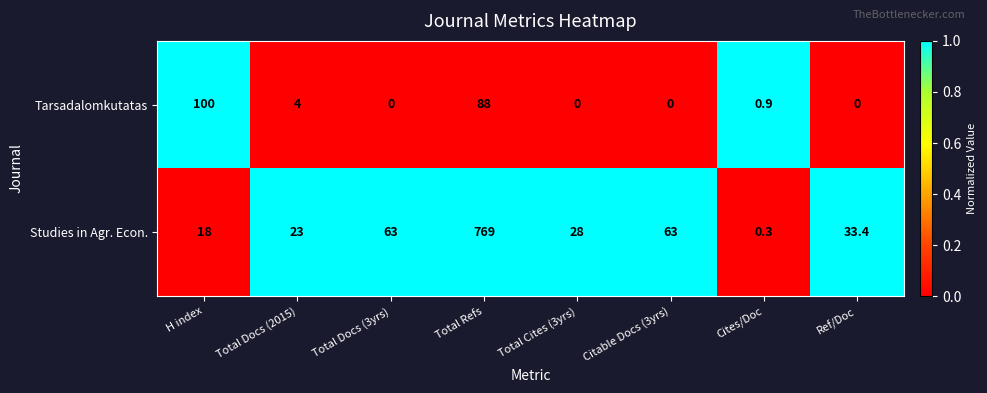

Which series has the largest range (max minus min)?

Studies in Agr. Econ.